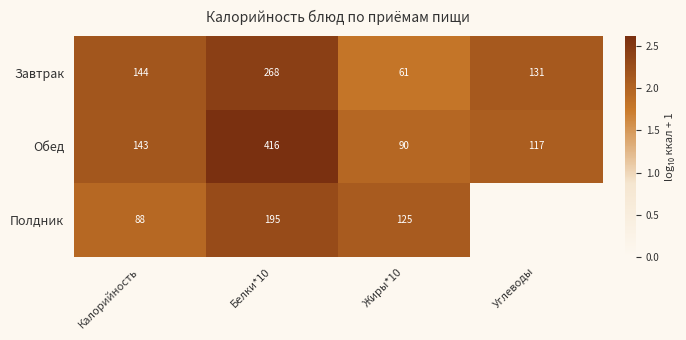

List the labels in order of Обед value, smallest first.

Жиры*10, Углеводы, Калорийность, Белки*10